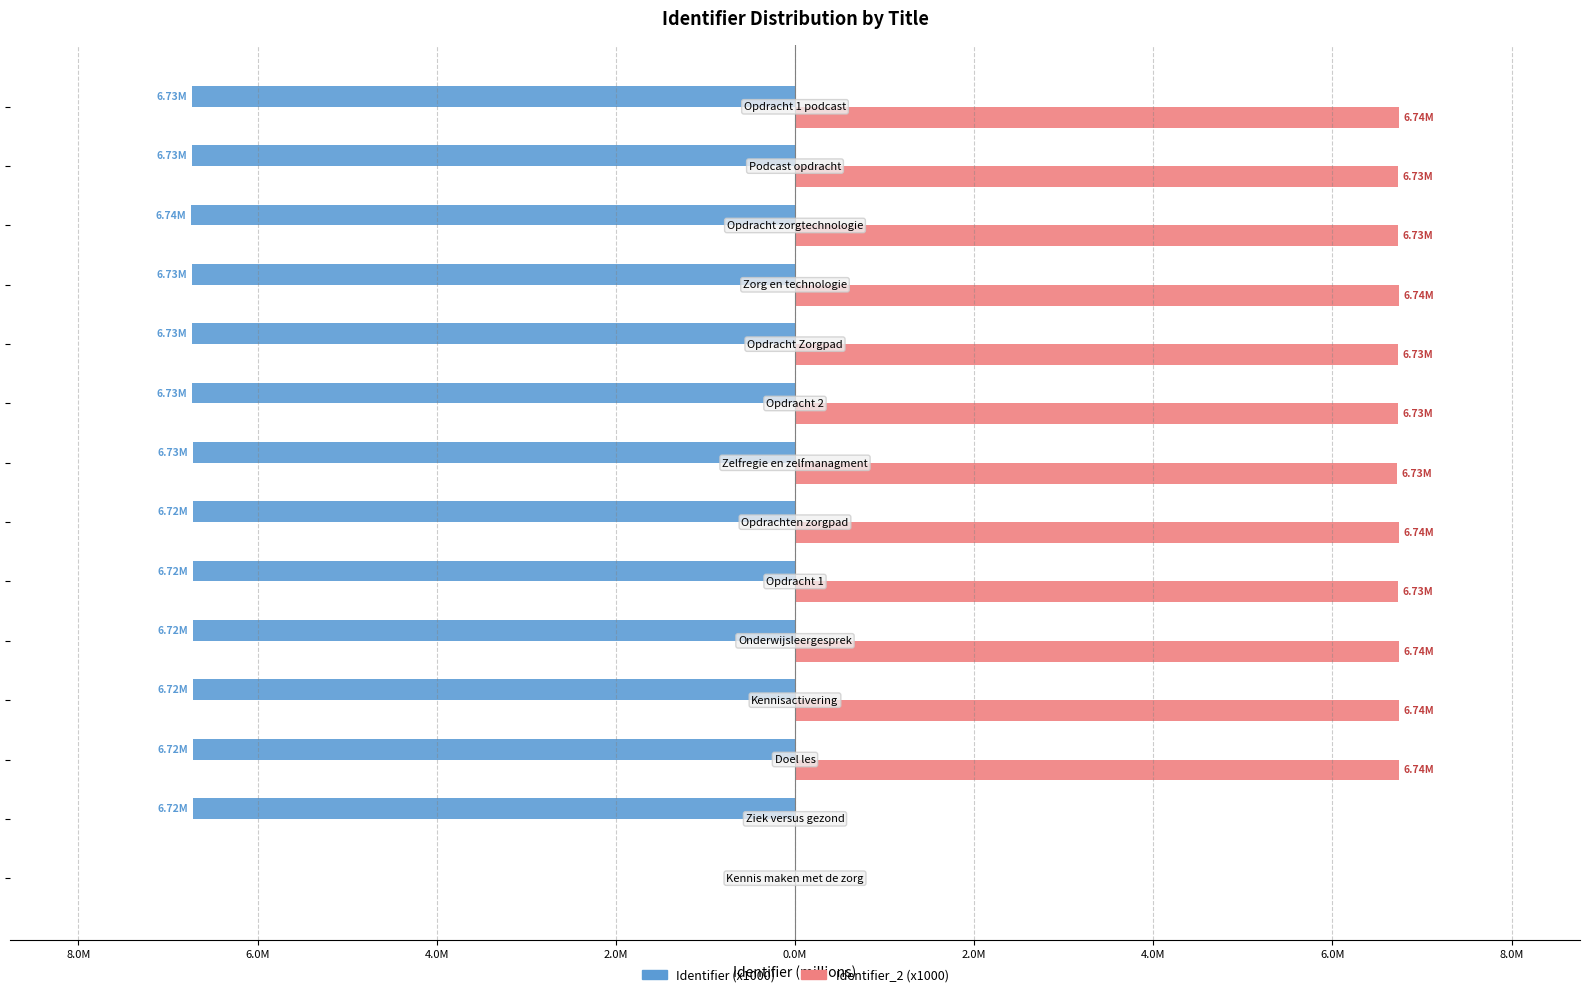

Reading left to right, list all the values displayed in this chart.

Identifier (x1000): 0.0	-6.7	-6.7	-6.7	-6.7	-6.7	-6.7	-6.7	-6.7	-6.7	-6.7	-6.7	-6.7	-6.7
Identifier_2 (x1000): 0.0	0.0	6.7	6.7	6.7	6.7	6.7	6.7	6.7	6.7	6.7	6.7	6.7	6.7